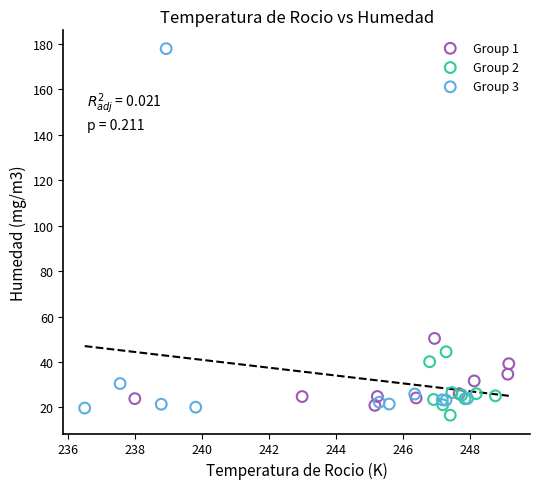

Which series reaches the maximum Y coordinate?

Group 3